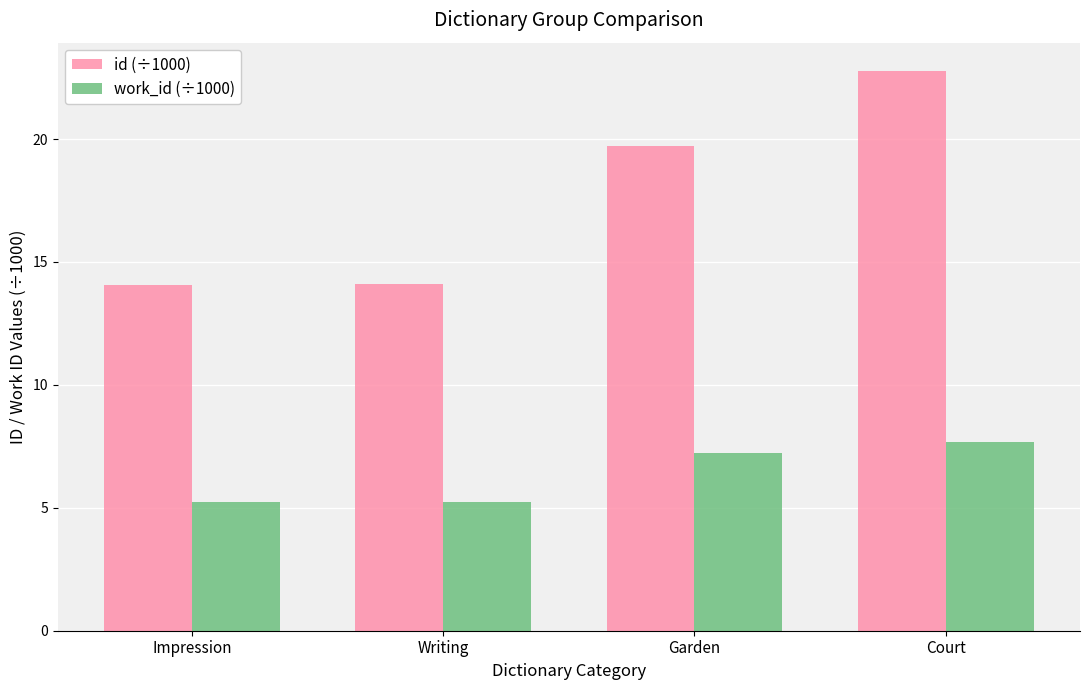

What is the difference between the id (÷1000) values at Court and Writing?

8.7